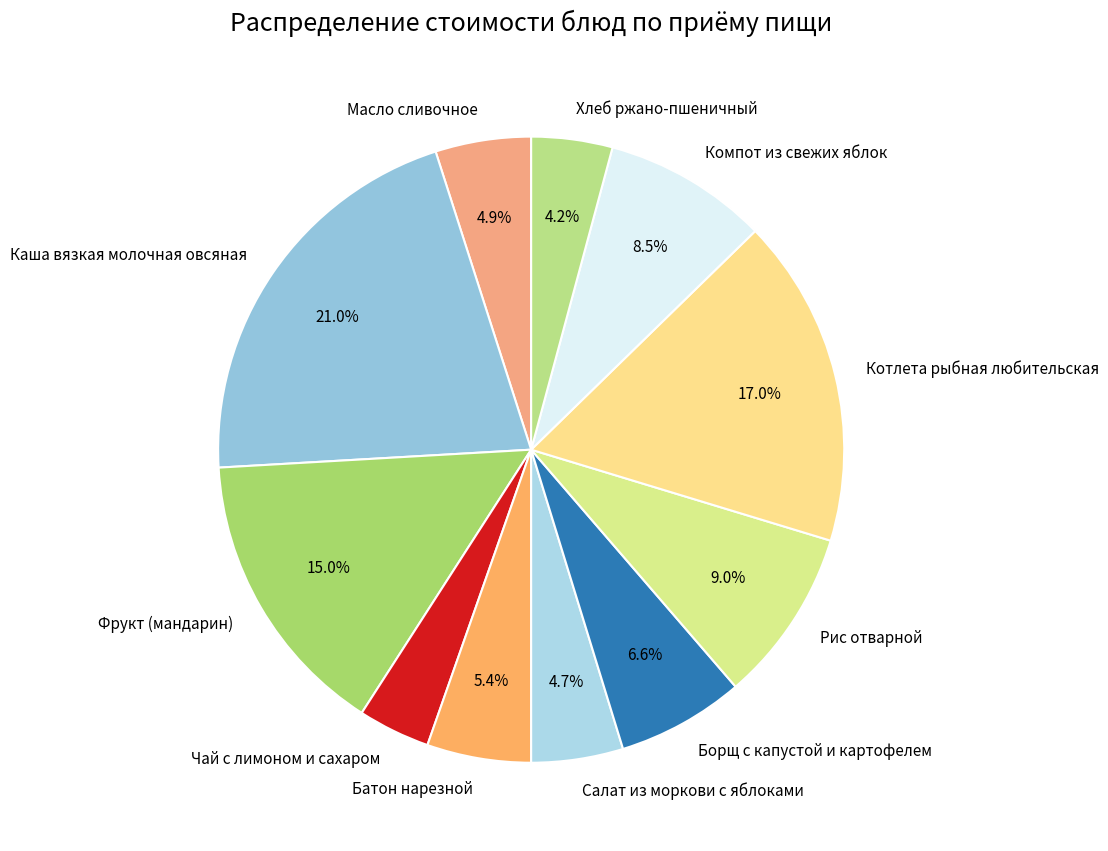

Does Салат из моркови с яблоками account for over 50% of the chart?

No